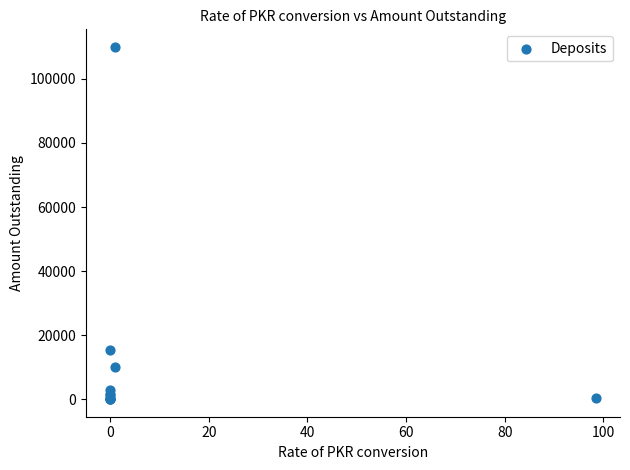

What Y value in the scatter plot is closest to 55005?

15200.0